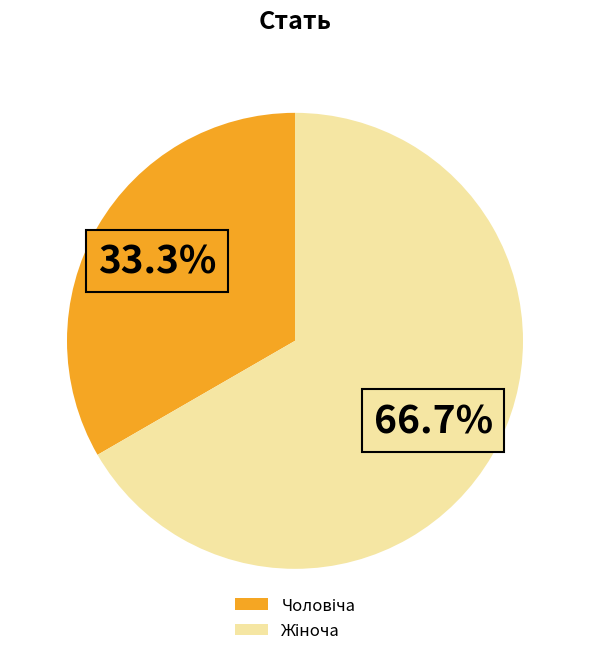

Does any single category account for the majority?

Yes